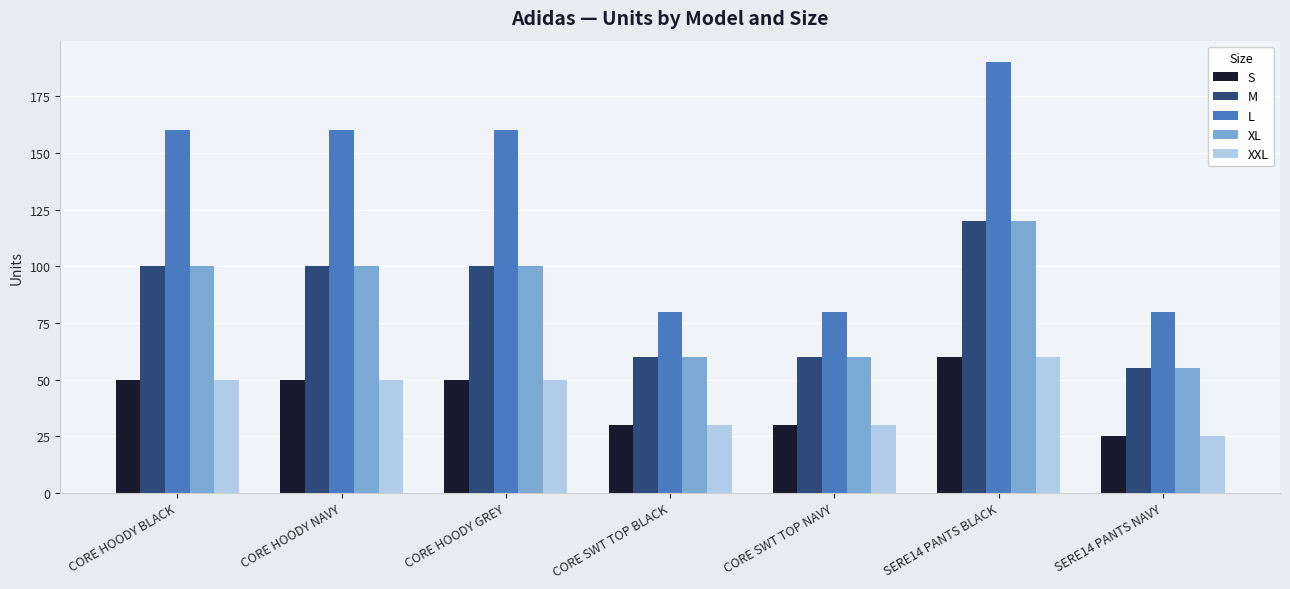

Does the chart contain stacked bars?

No